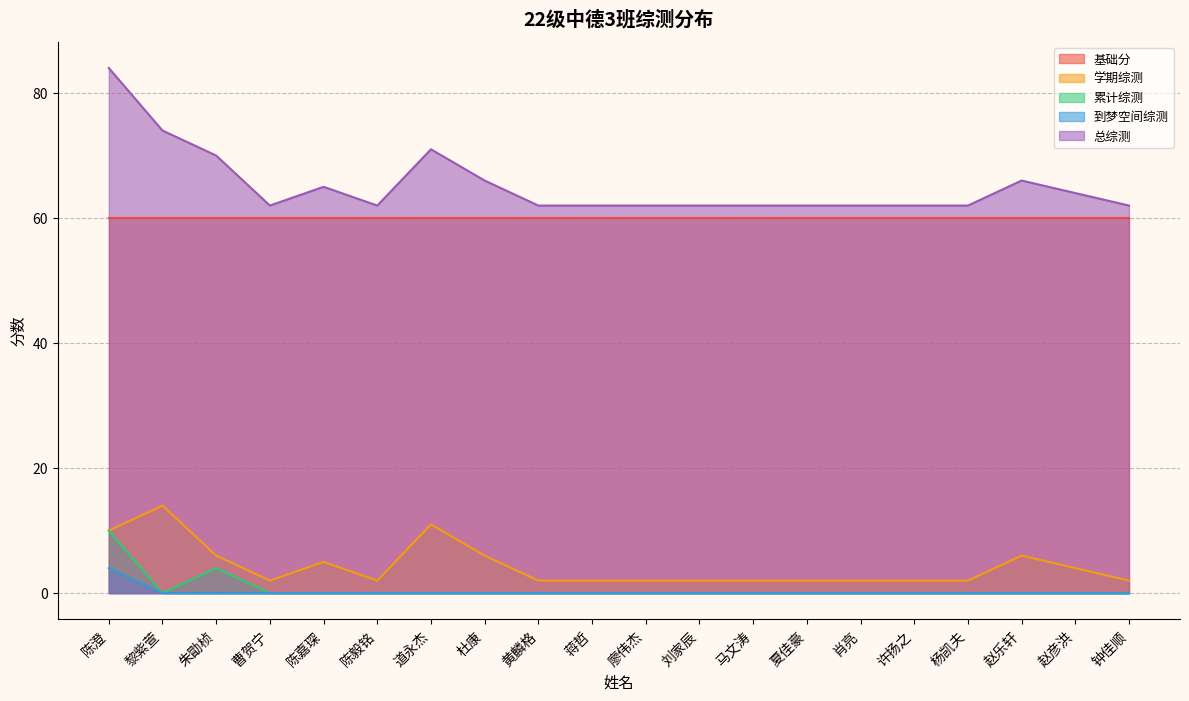

List the series in order of their peak value, lowest first.

到梦空间综测, 累计综测, 学期综测, 基础分, 总综测